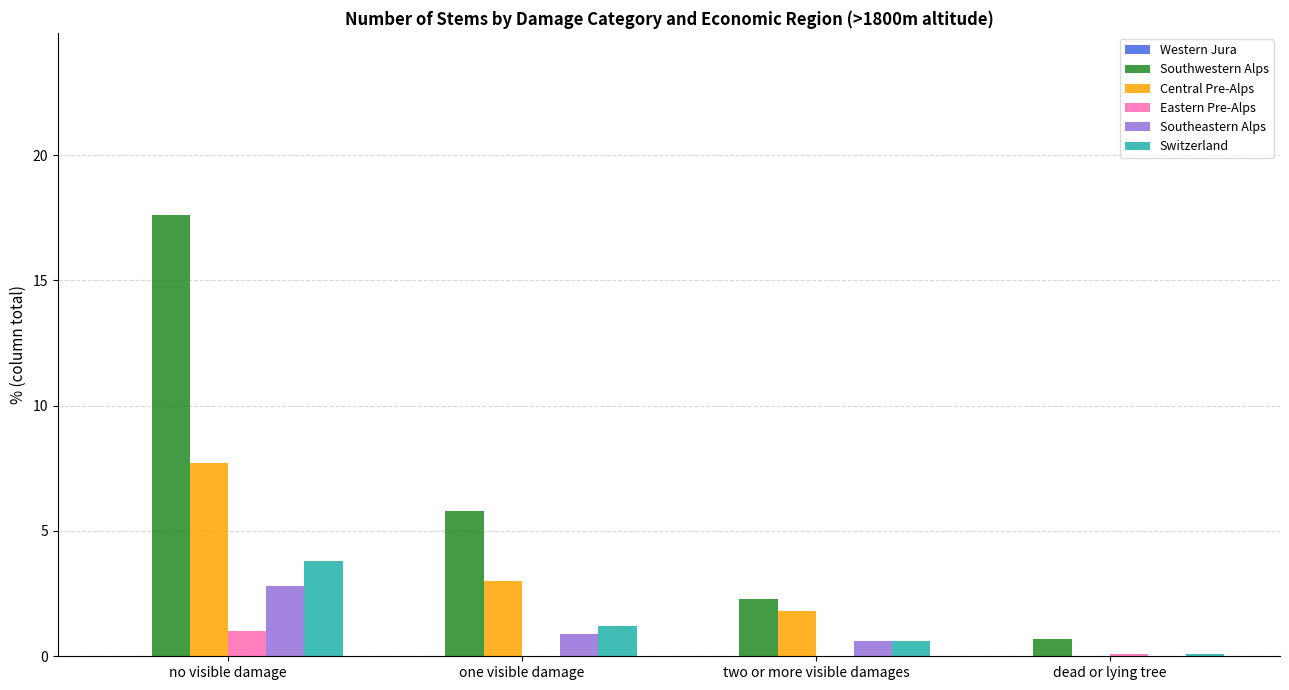

Which series has the largest total across all categories?

Southwestern Alps